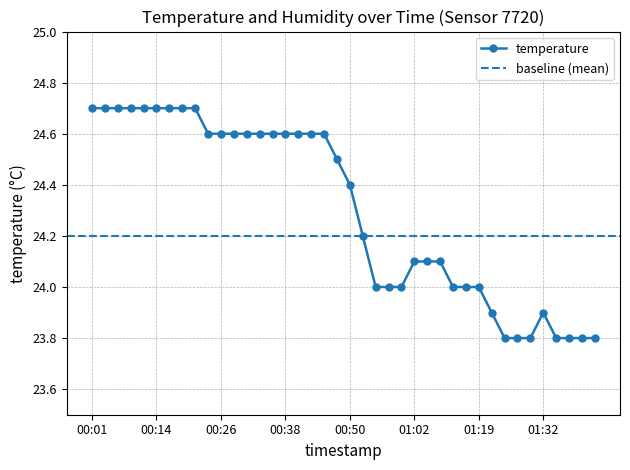

Which category has the lowest value across all series?

01:24